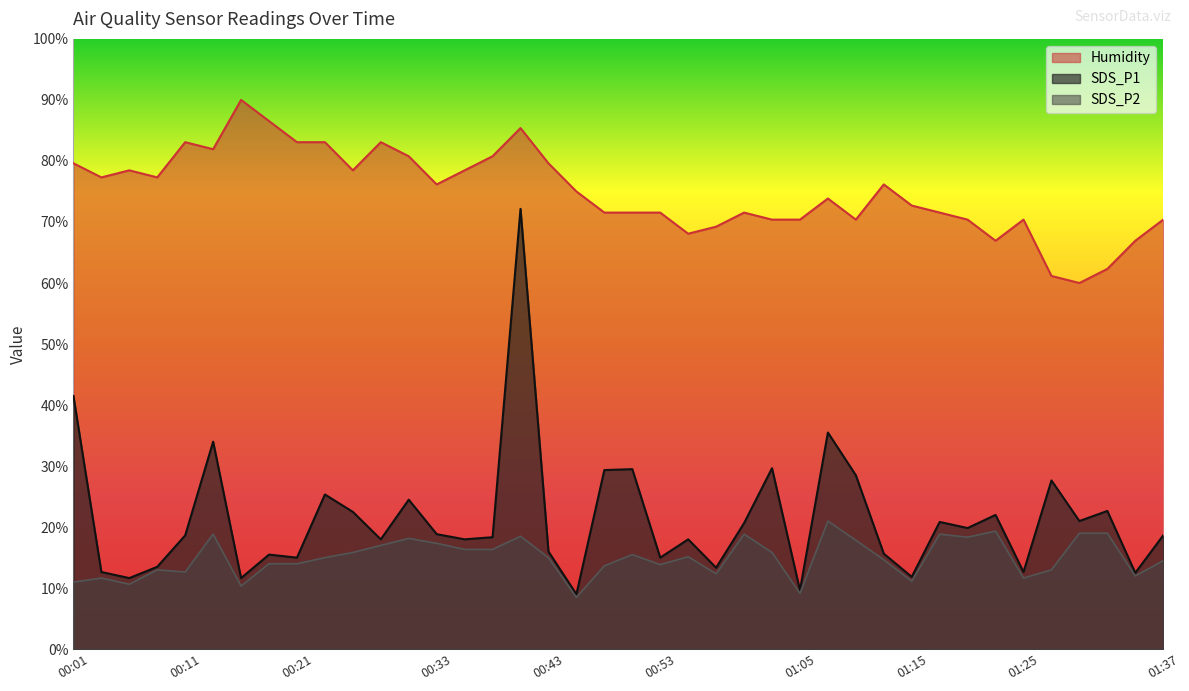

What is the value of the Humidity point at the 25th from the left?

71.5